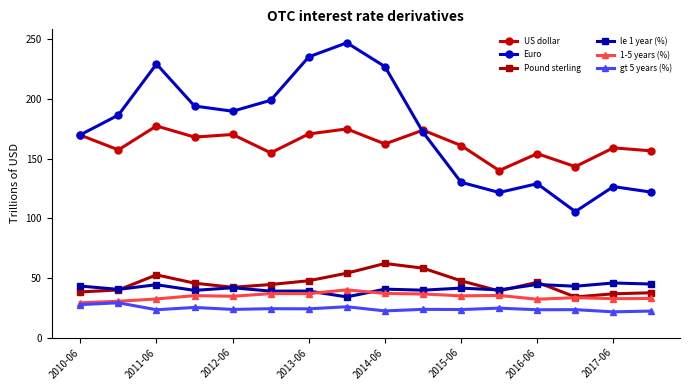

What is the maximum value for Euro?

247.1